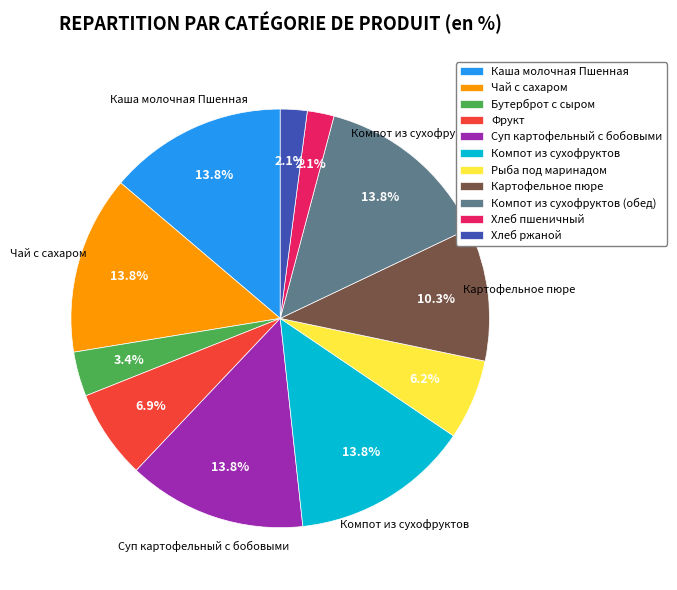

Combined, do Бутерброт с сыром and Хлеб пшеничный account for over 50%?

No